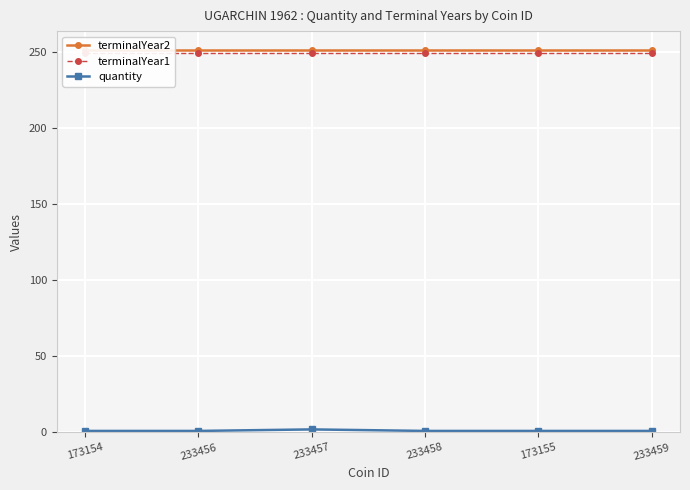

In quantity, how many points are higher than both neighbors (excluding endpoints)?

1